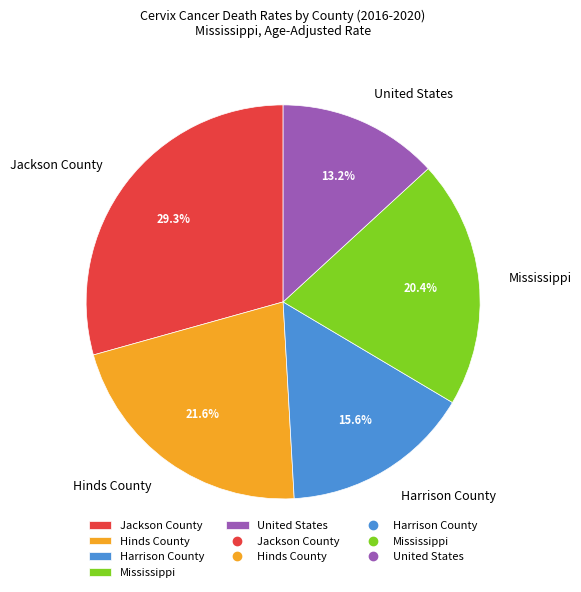

How much of the chart is everything except Harrison County?

84.4%